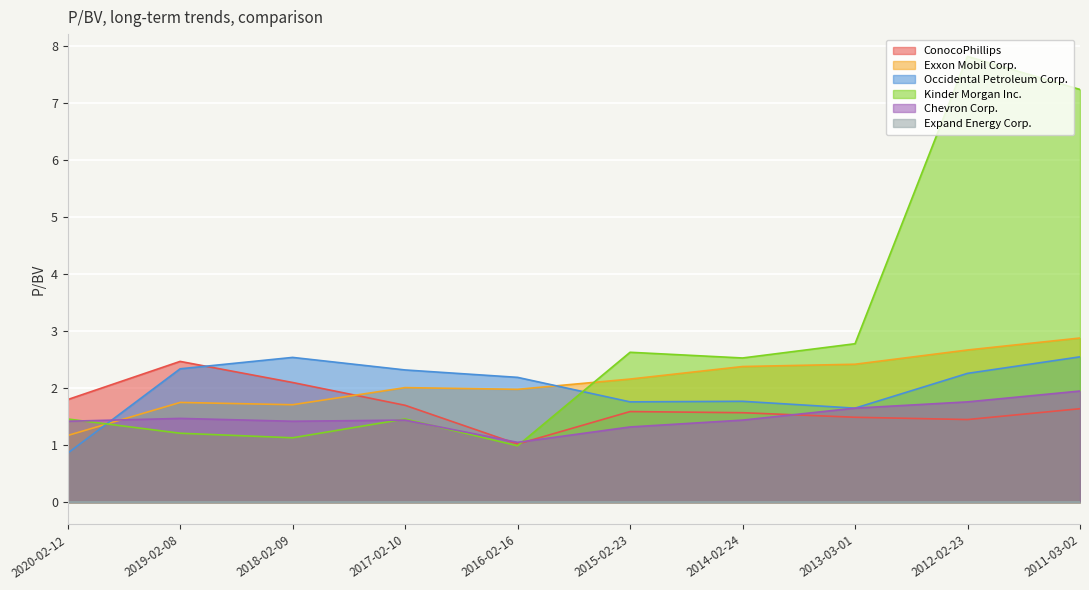

Does the chart display data point markers on the line(s)?

No